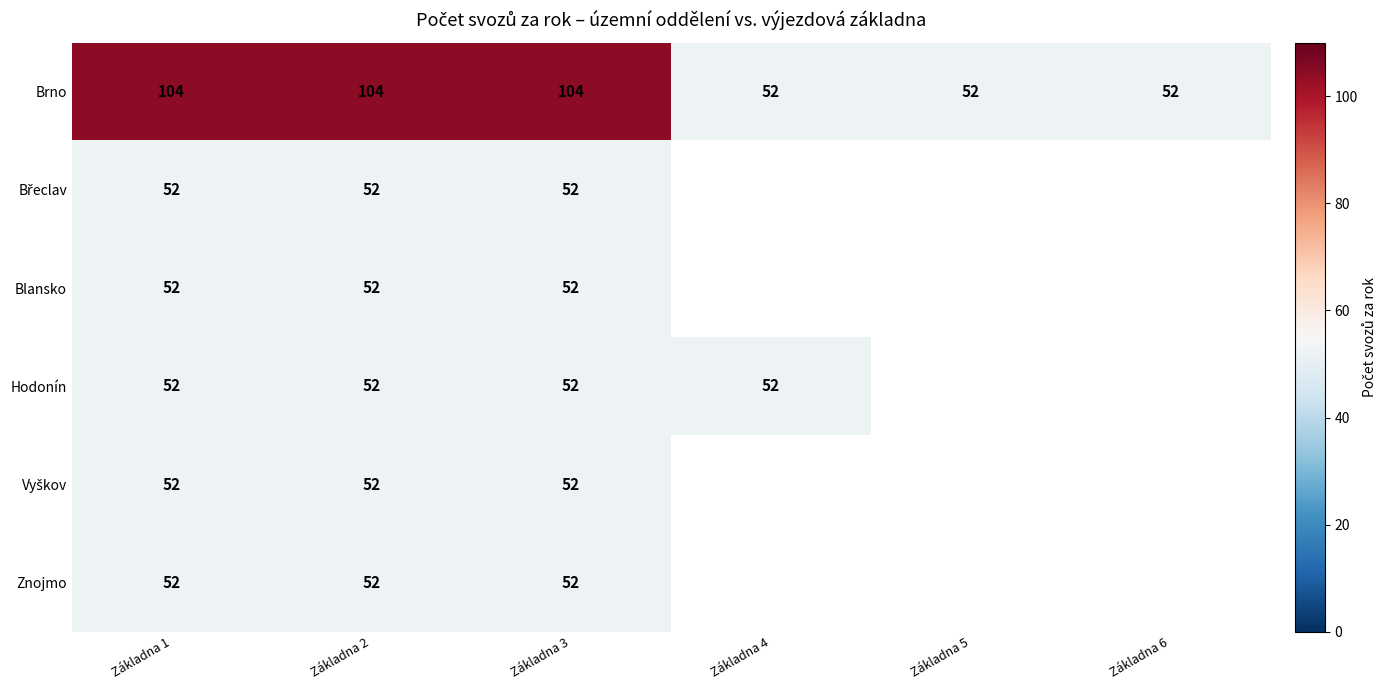

What is the total value across all series at Základna 2?

364